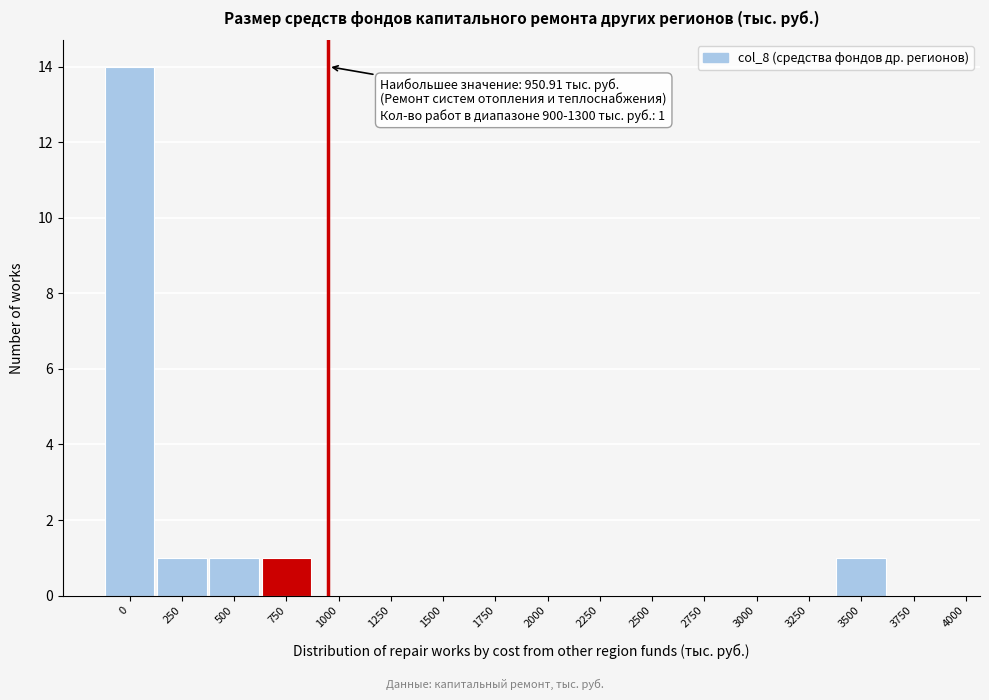

Reading right to left, extract all data points from this chart.

3750=0	3500=1	3250=0	3000=0	2750=0	2500=0	2250=0	2000=0	1750=0	1500=0	1250=0	1000=0	750=1	500=1	250=1	0=14